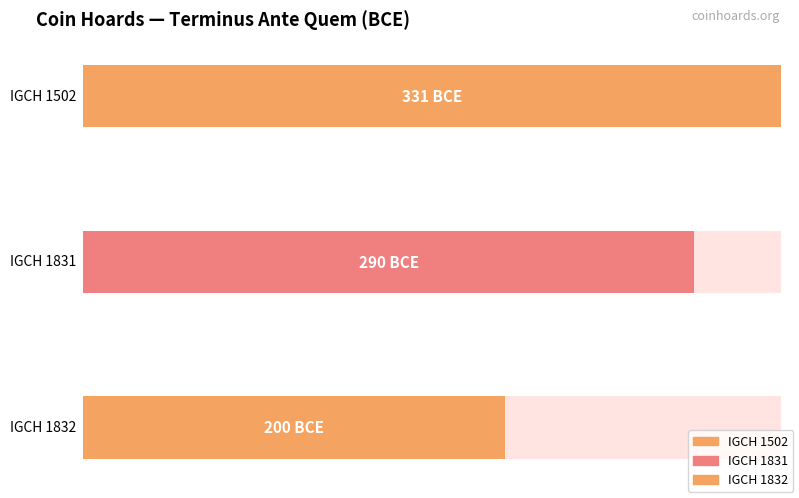

How many values are between -331 and -200?

3